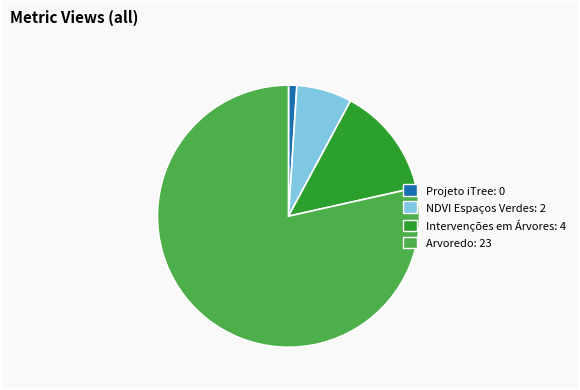

Which has a higher value, Arvoredo or Projeto iTree?

Arvoredo